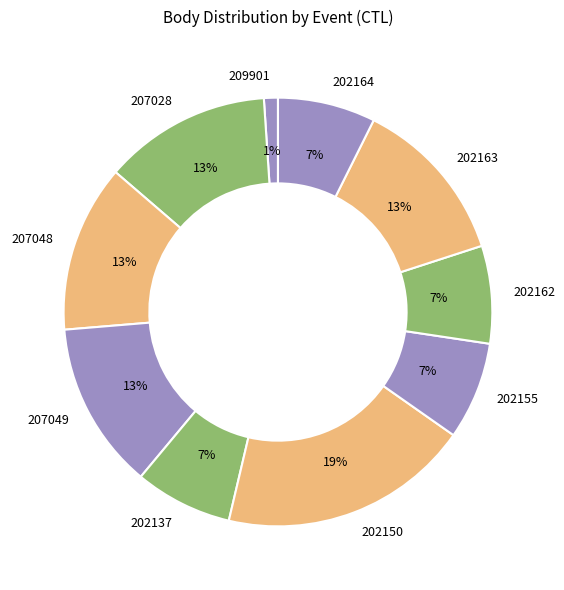

To the nearest percent, what portion does 202155 represent?

7%